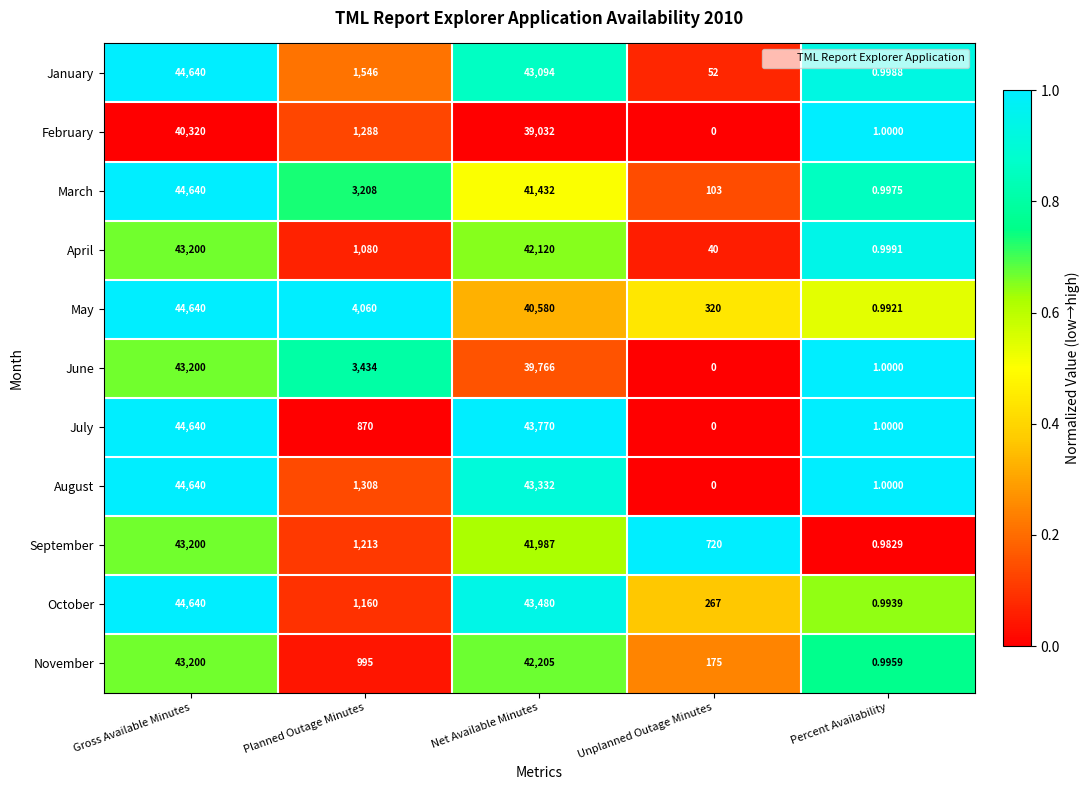

Where does the September series first go above 1213?

Gross Available Minutes